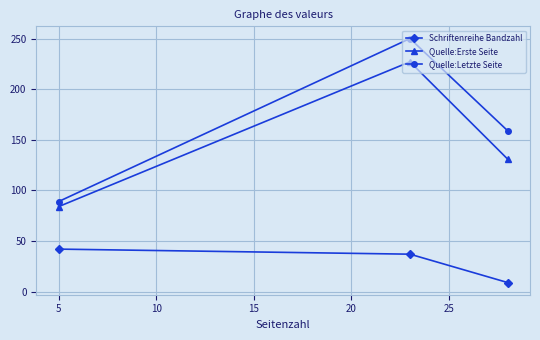

What is the difference between the maximum and second lowest values in the Quelle:Letzte Seite series?

91